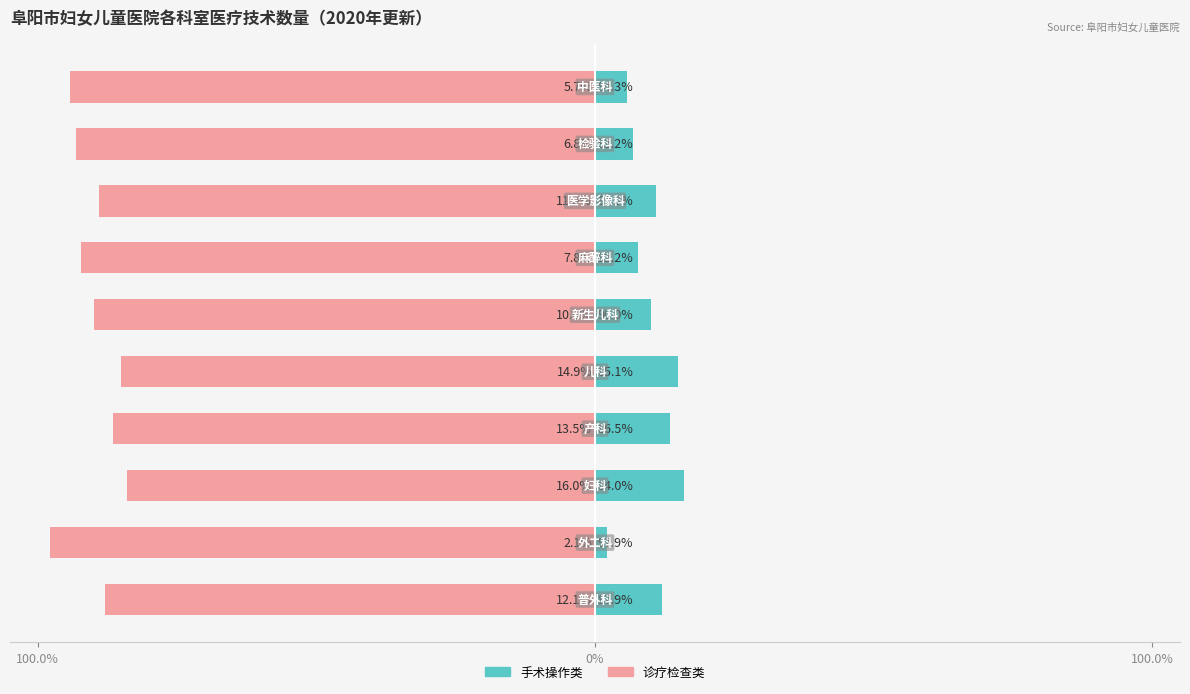

True or false: 诊疗检查类 has a value of 51.0 at 7.

False